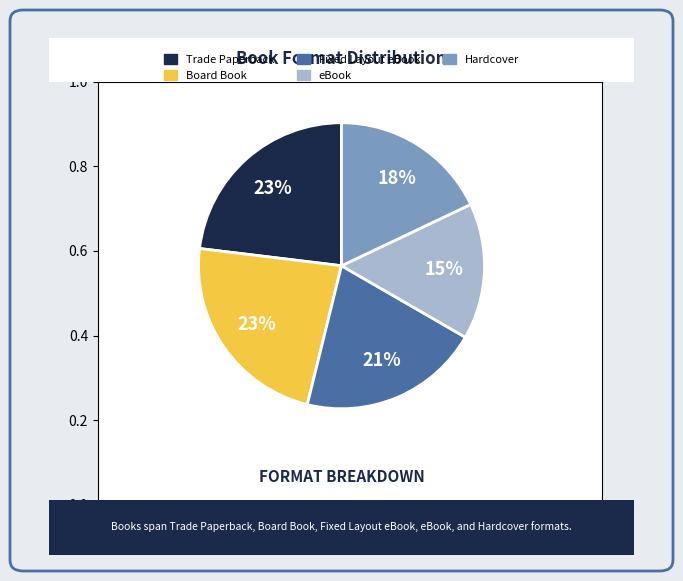

What is the smallest slice in the pie chart?

eBook